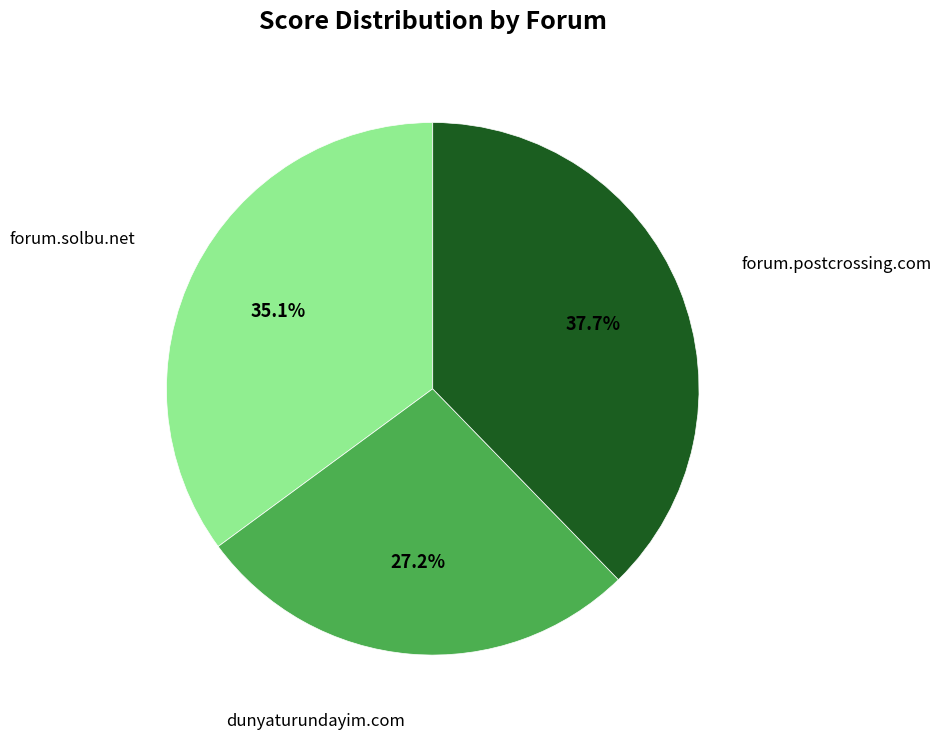

Does any single category account for the majority?

No